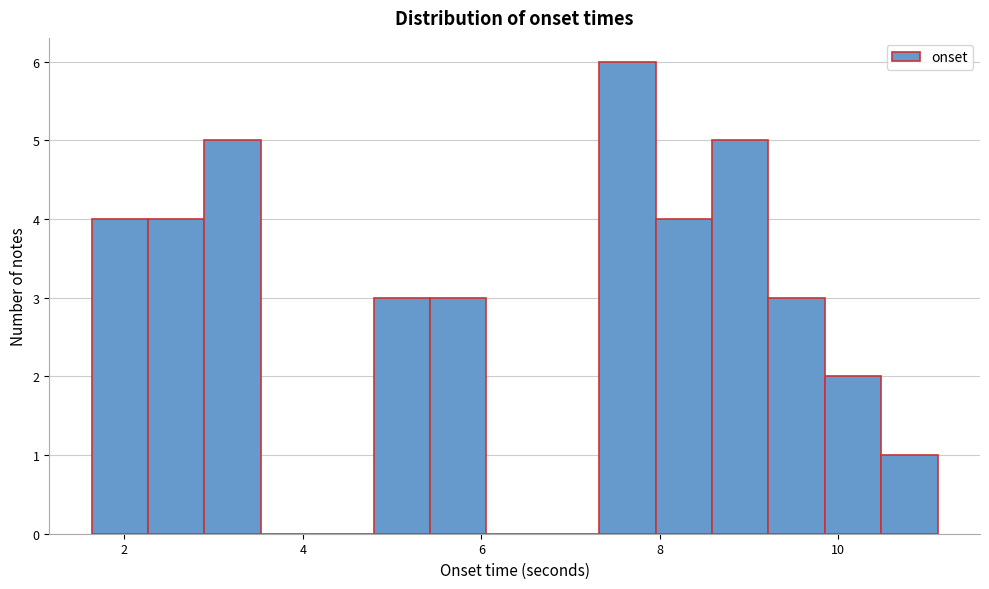

Read against the x-axis, roughly where is the centre of the tallest bar?

7.6